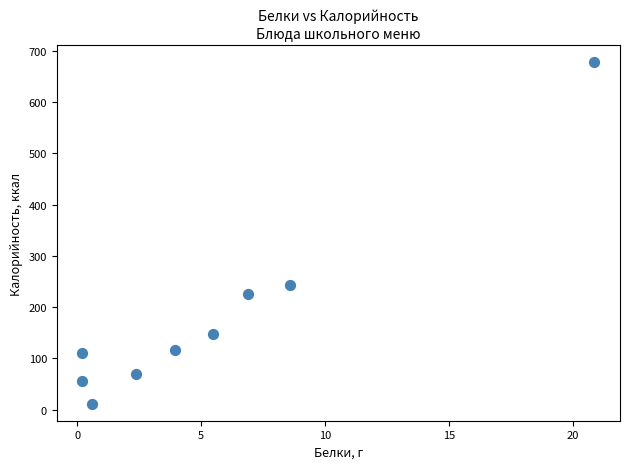

What Y value in the scatter plot is closest to 344?

244.0